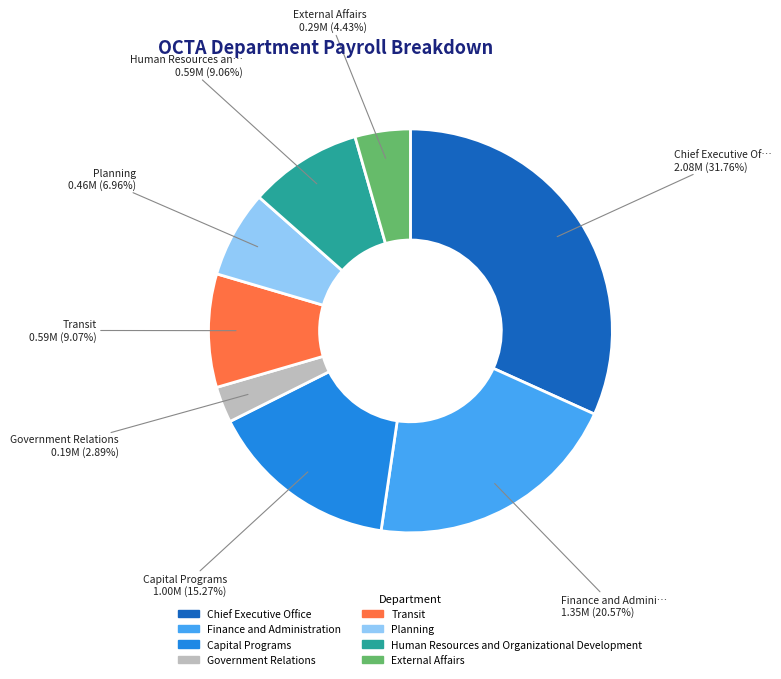

Is there any slice that represents more than half of the pie?

No